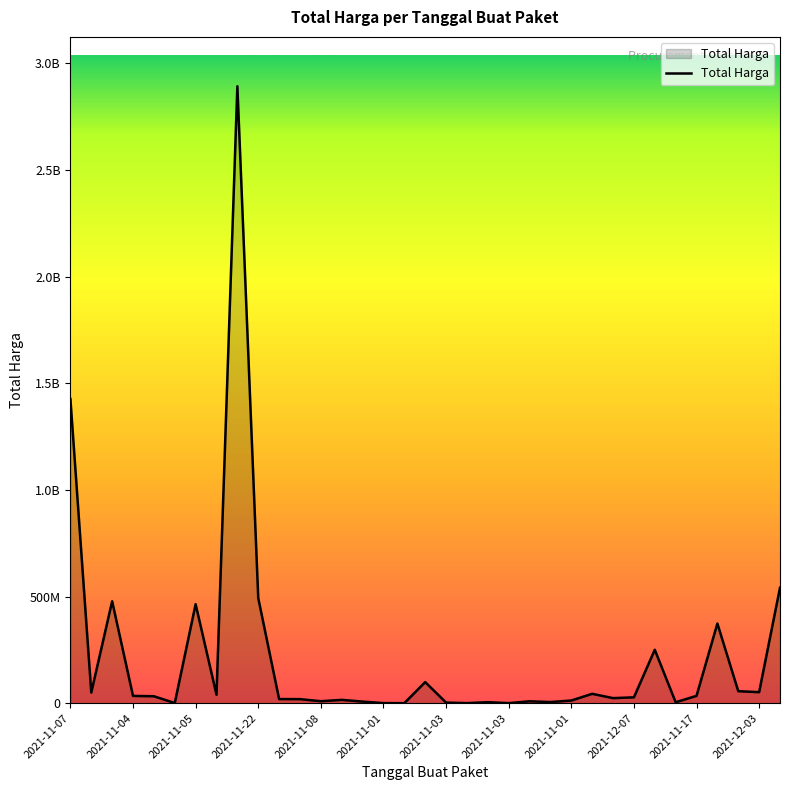

Which category has the lowest value across all series?

16